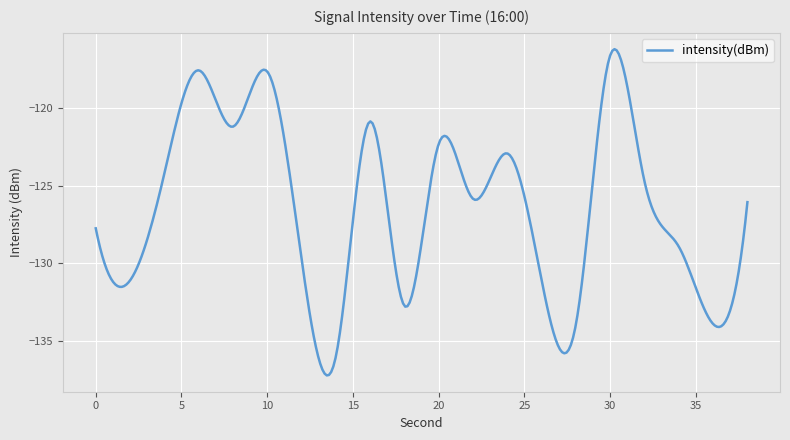

What is the greatest value displayed?

-116.2